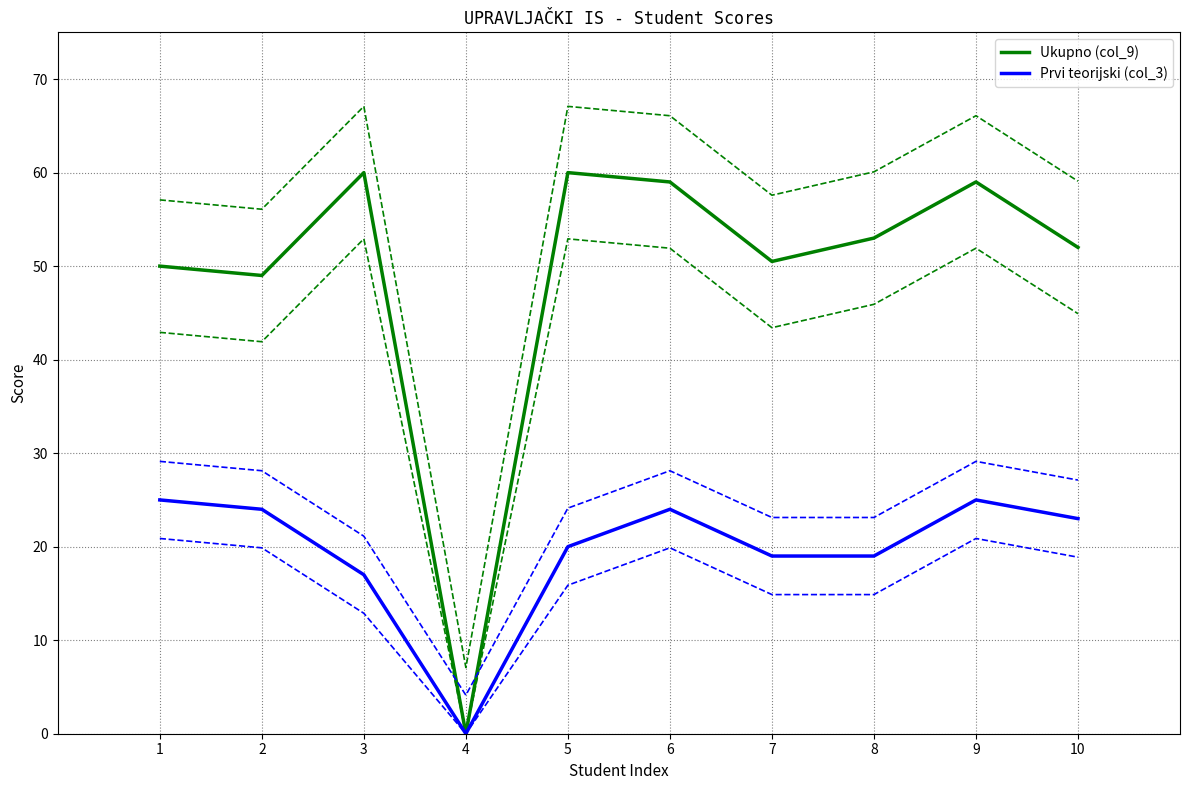

At which label is Prvi teorijski (col_3) closest to 12?

3